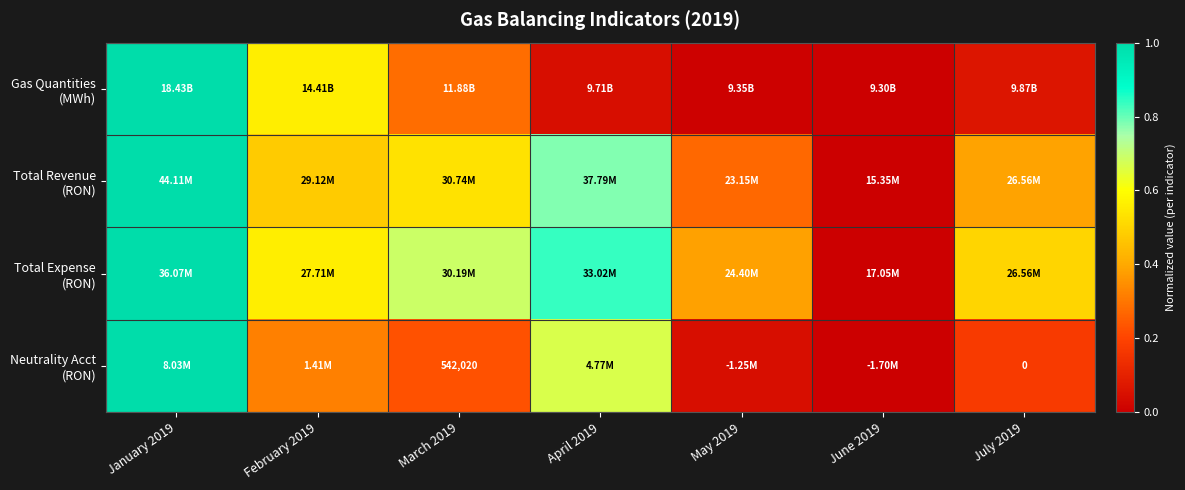

What is the total value across all series at April 2019?

2.3